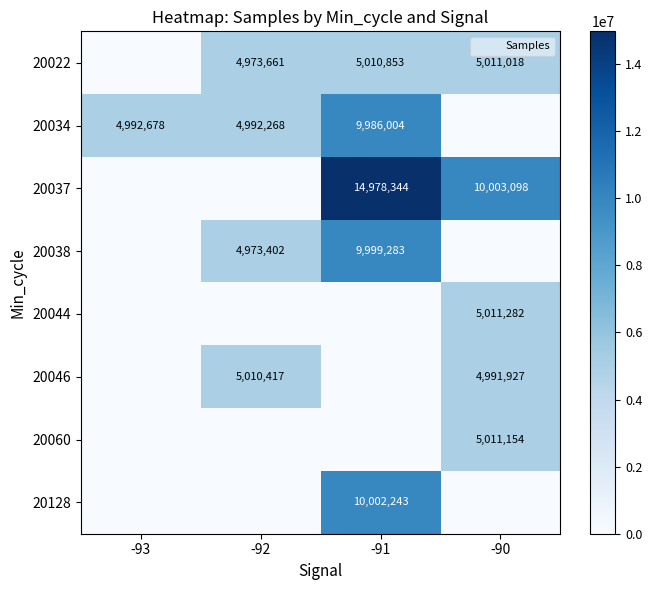

What is the sum of all 20037 values?

24981442